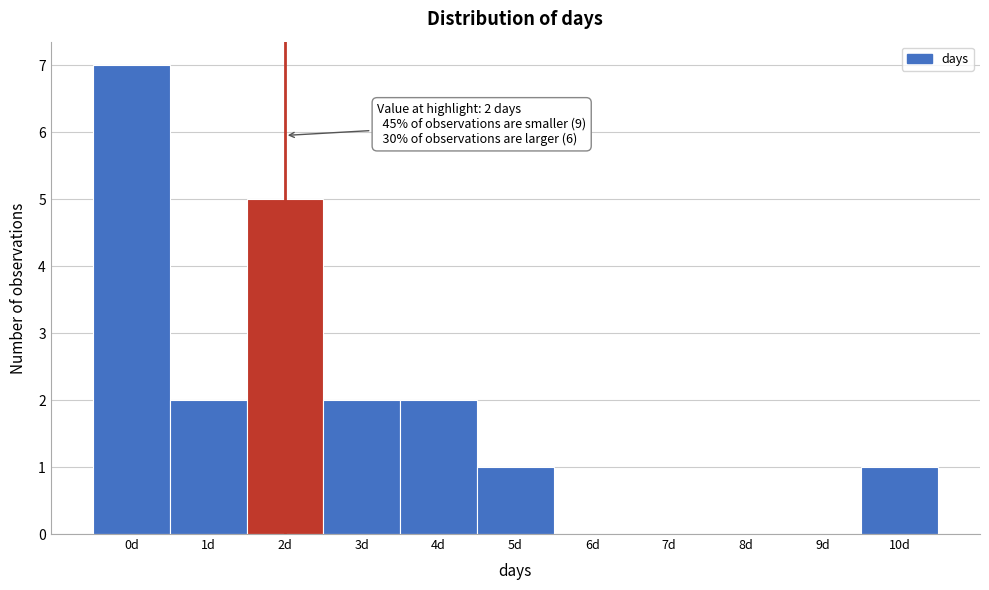

Which range on the x-axis has the tallest bar?

-0.5 to 0.5